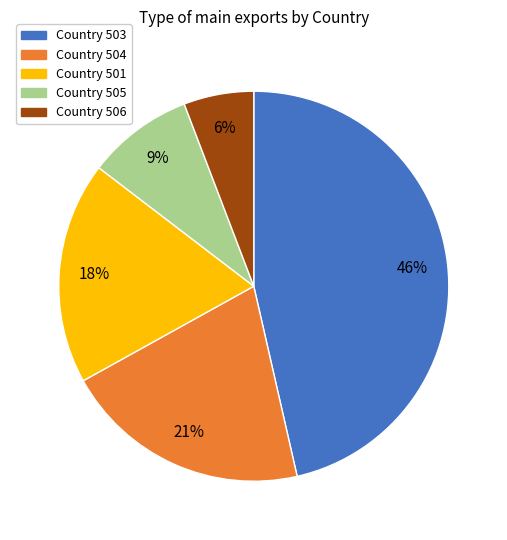

Rank the categories by value from highest to lowest.

Country 503, Country 504, Country 501, Country 505, Country 506